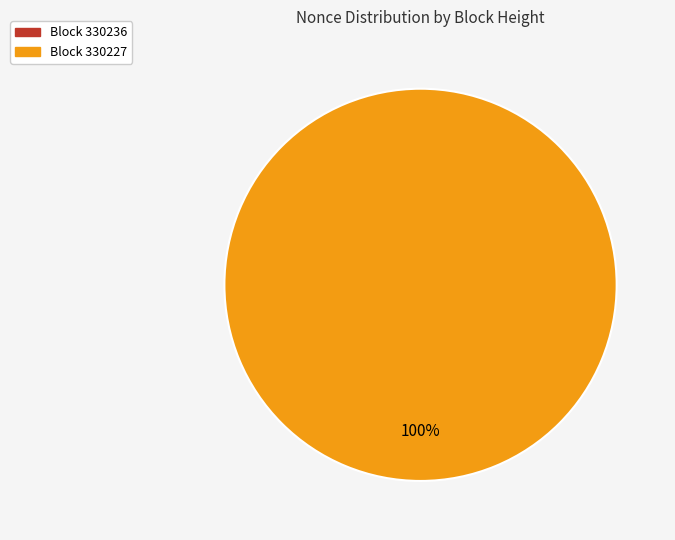

Is there a majority slice in this chart?

Yes